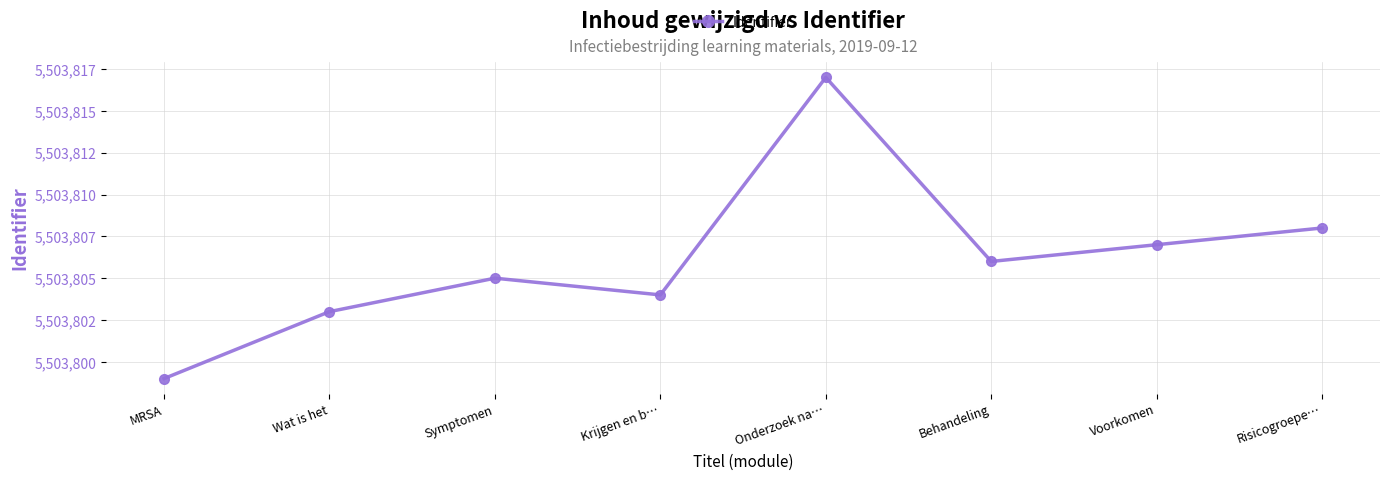

What is the value of the 3rd point from the left?

5503805